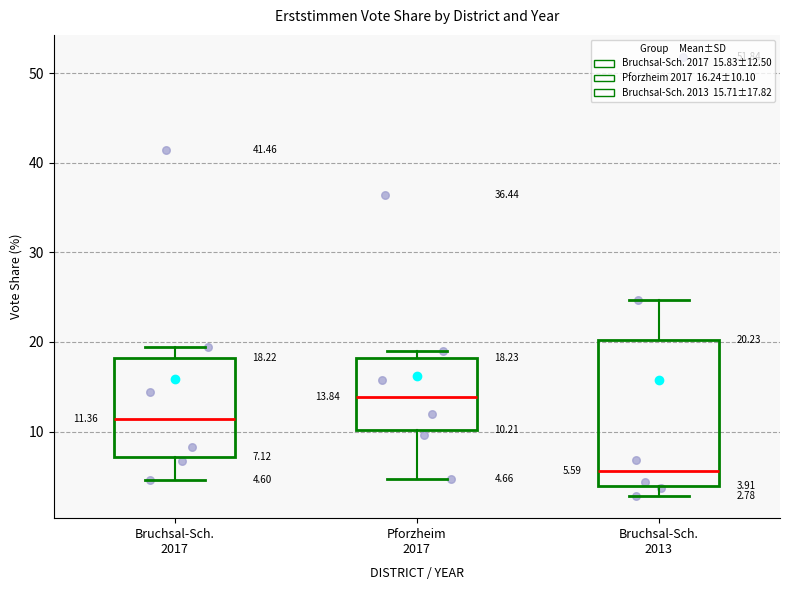

Comparing the boxes themselves (not the whiskers), which one is the tallest?

Bruchsal-Sch. 2013